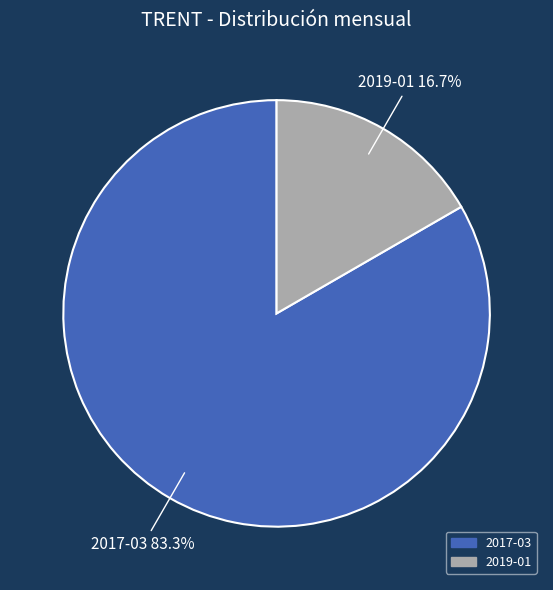

How many segments does this pie chart have?

2